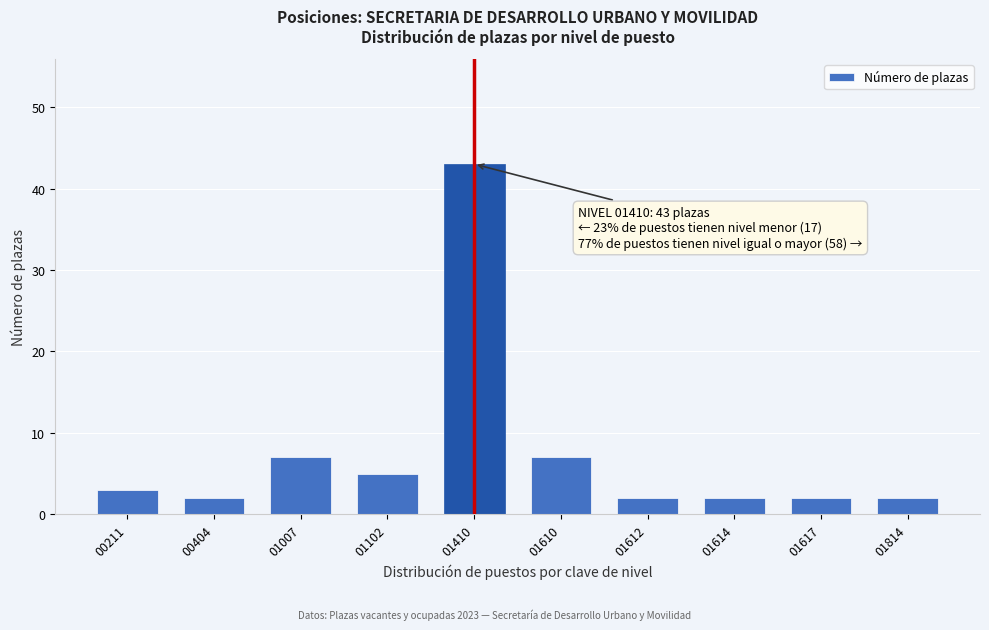

Reading left to right, extract all data points from this chart.

3	2	7	5	43	7	2	2	2	2